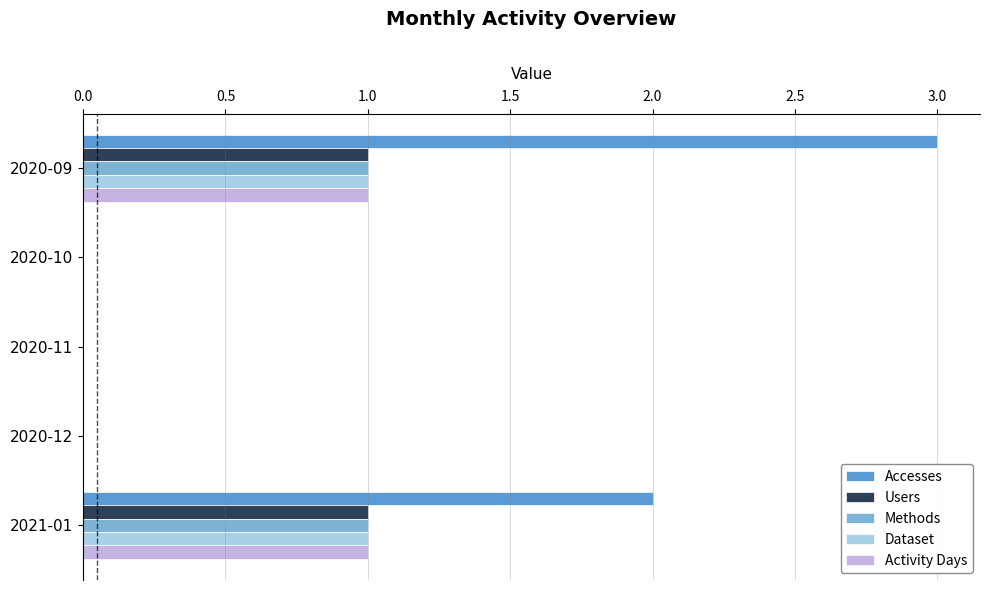

What is the sum of the Accesses values at 2020-12 and 2020-09?

3